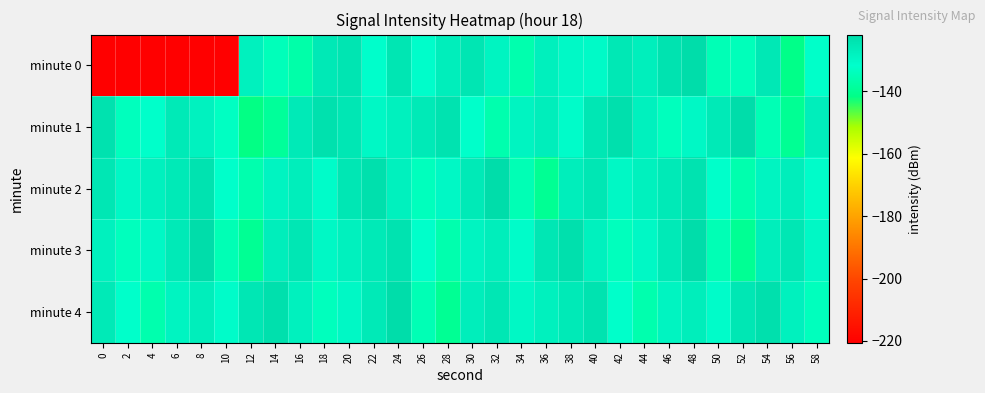

What is the total value across all series at 2?

-750.6